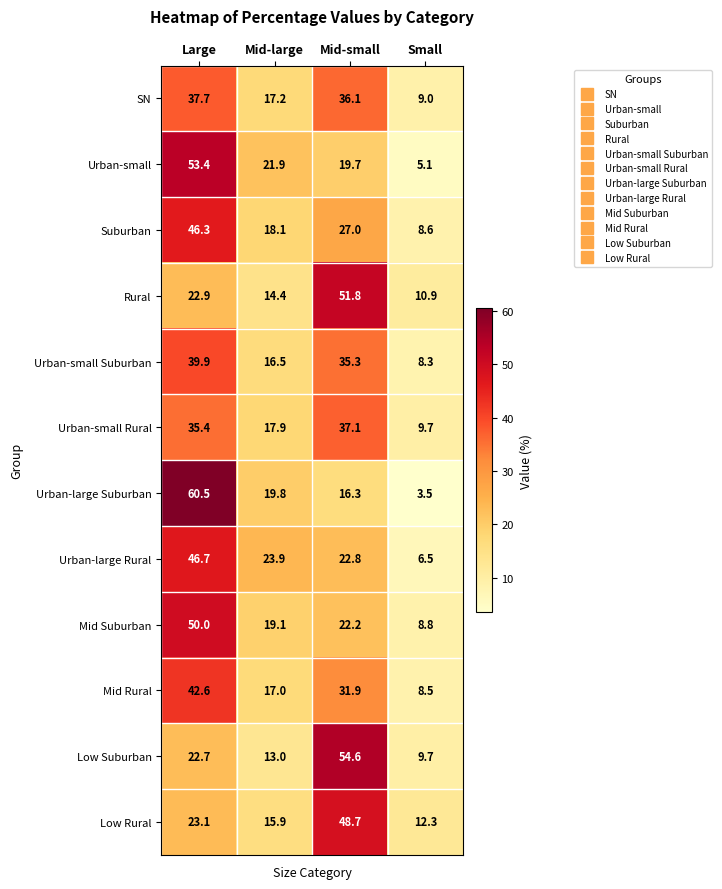

What is the difference between the highest and lowest values at Small?

8.8